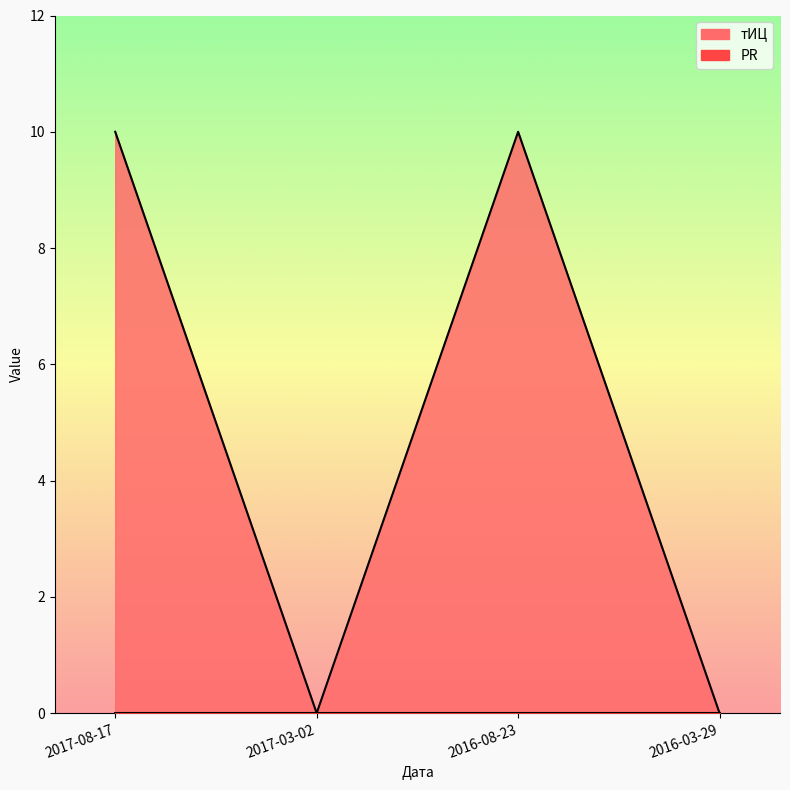

The chart shows a value of 10 at 2017-08-17. True or false?

True